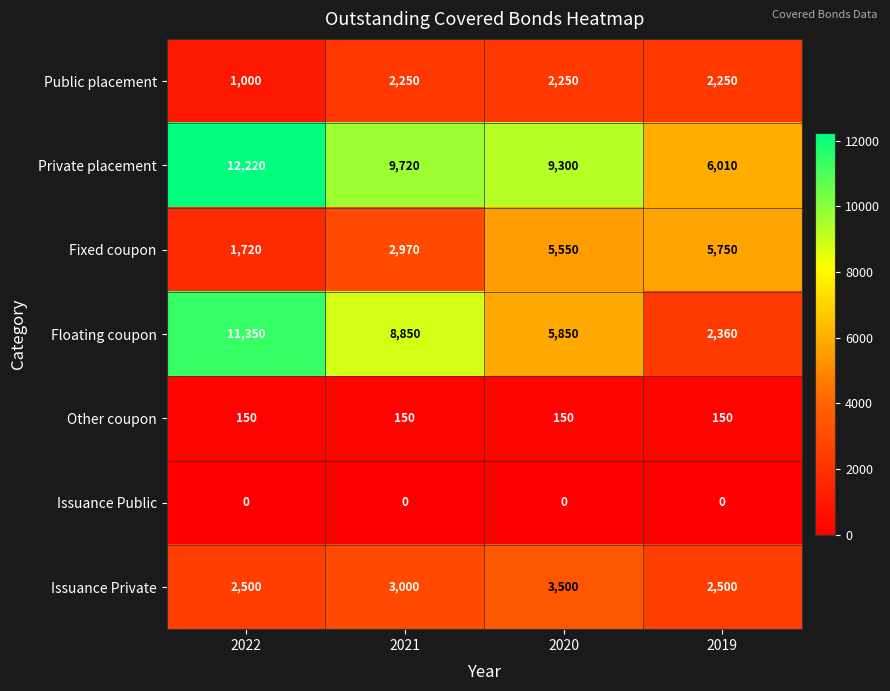

Which category has the highest value across all series?

2022